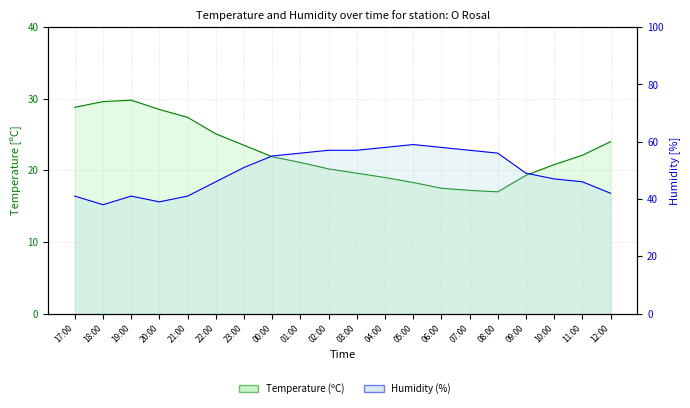

How many values in the Humidity (%) series are below 51?

10